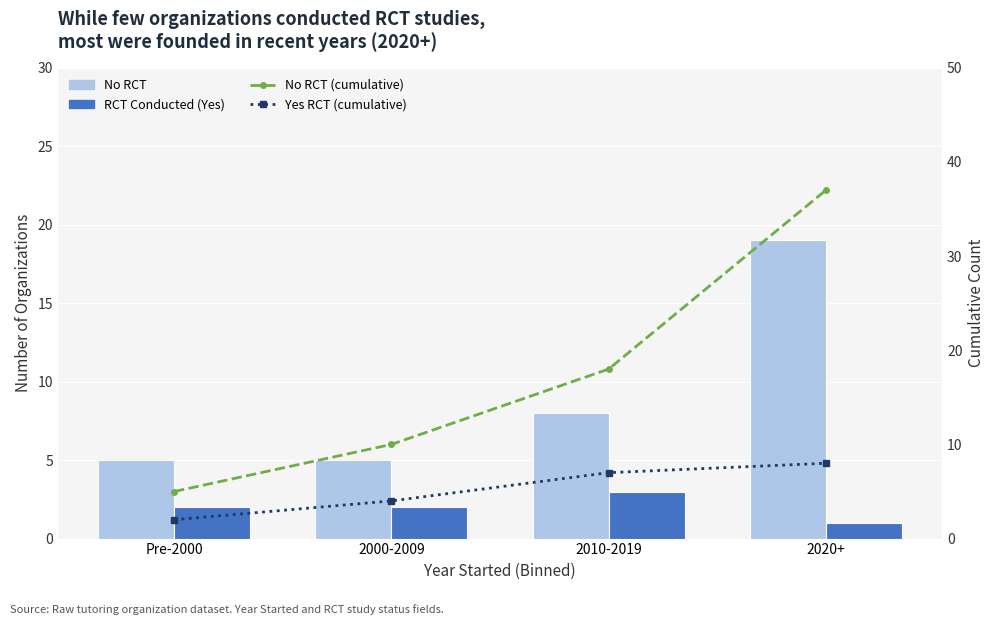

What position from the left is 2010-2019?

3